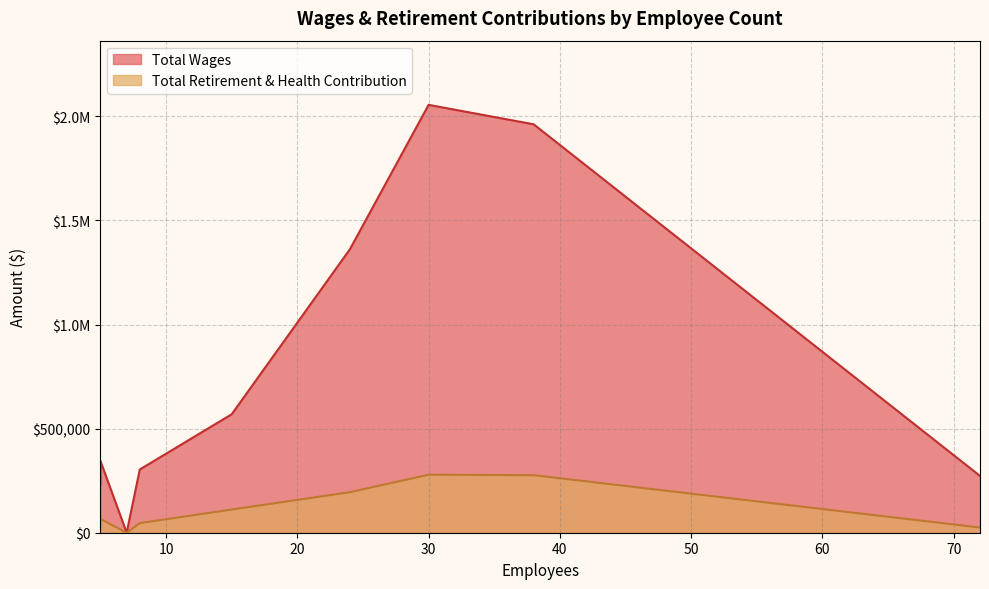

True or false: Total Retirement & Health Contribution has a value of 276406 at Tomales Elementary.

True